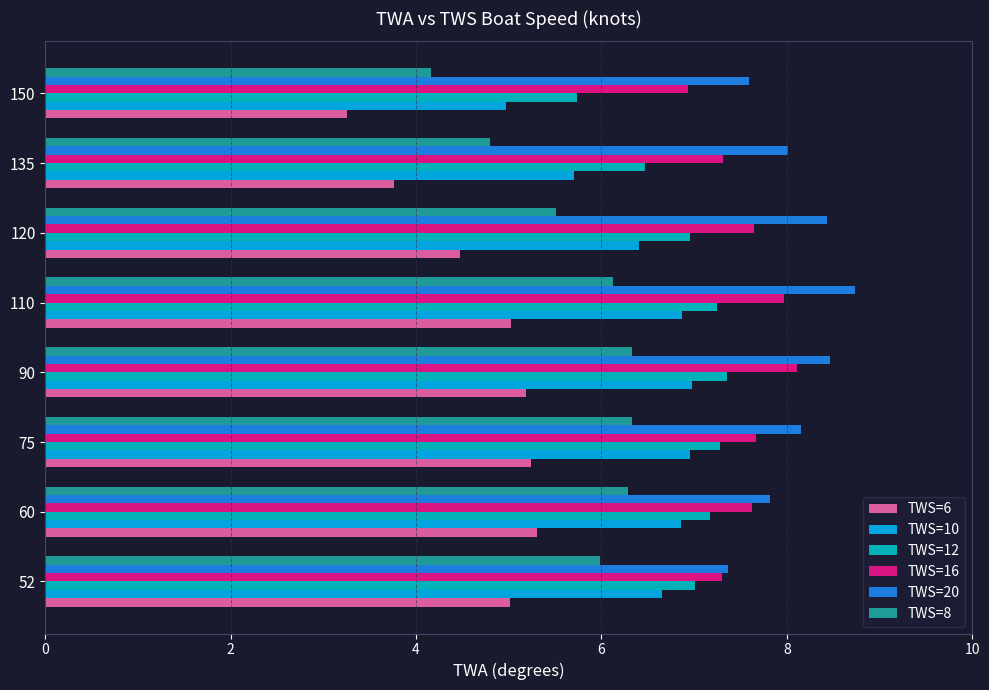

Where is TWS=20 nearest to the value 8?

135